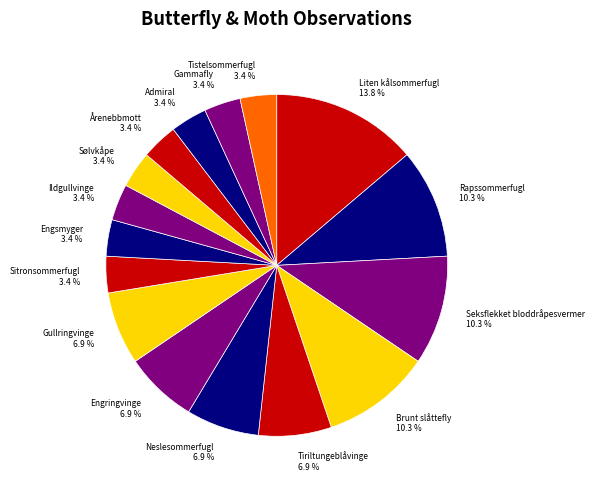

The Admiral slice represents 3% of the pie. True or false?

True